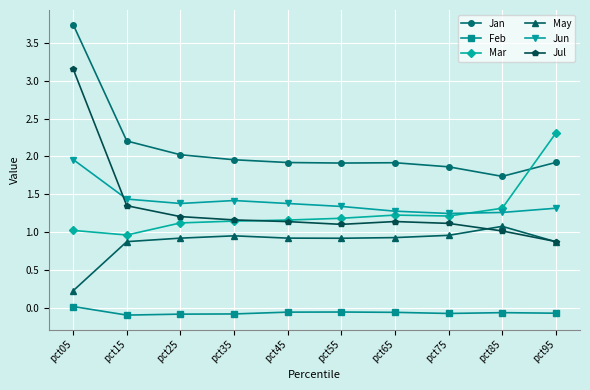

What is the maximum value shown in the chart?

3.7